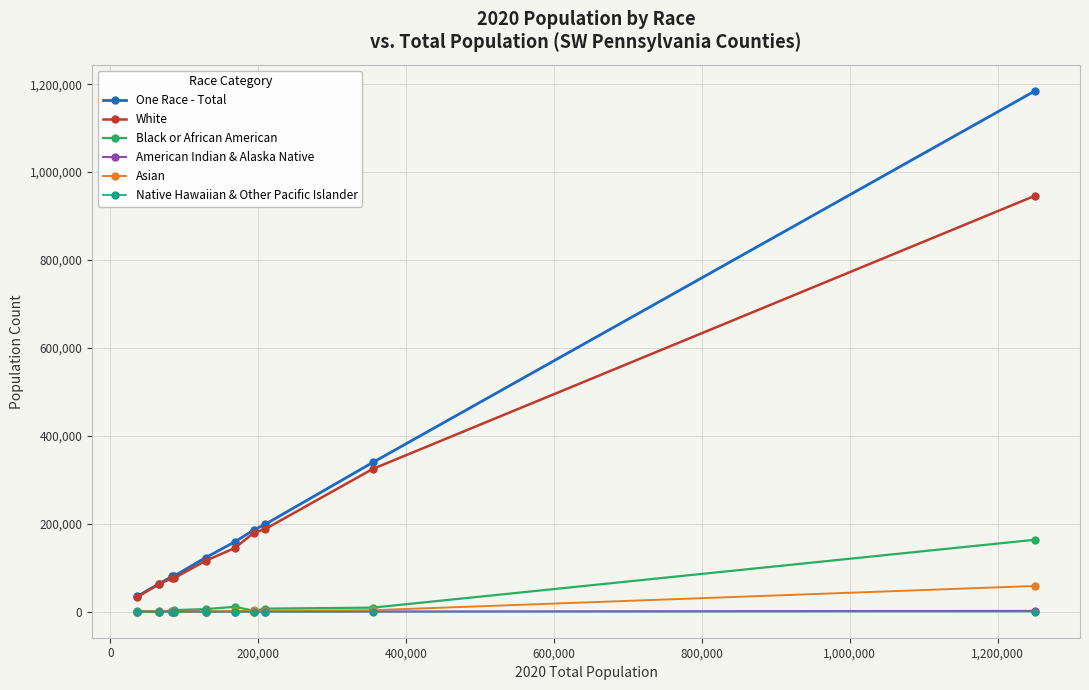

True or false: White and Native Hawaiian & Other Pacific Islander intersect in this chart.

False